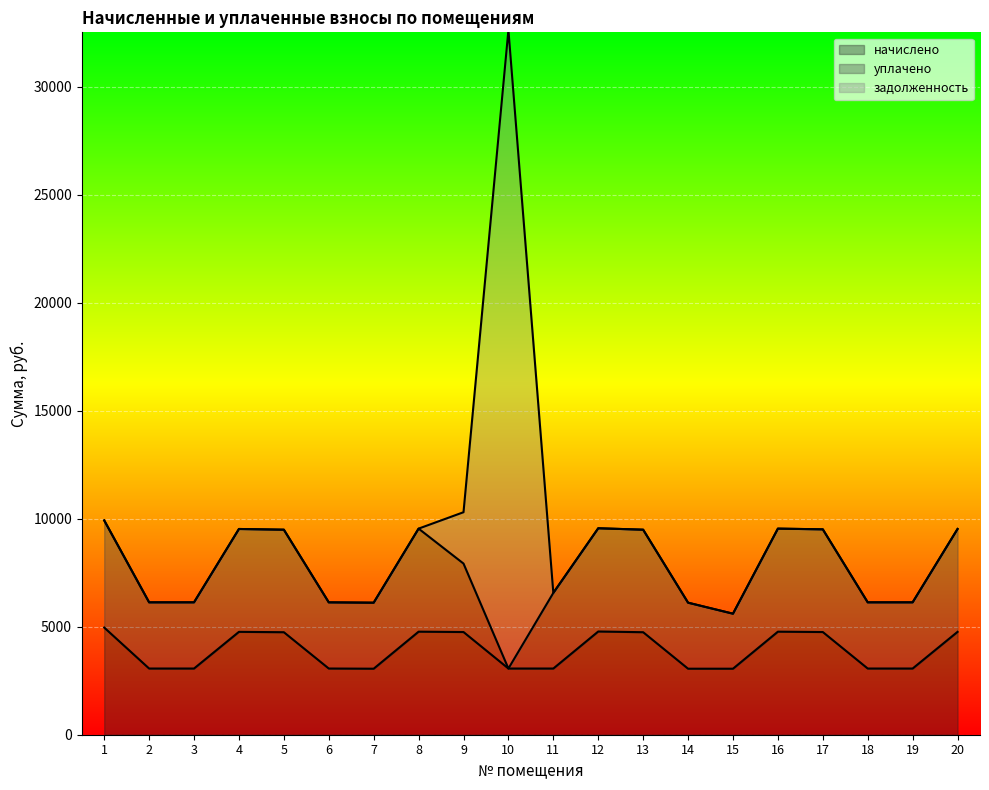

At which category does уплачено reach its first local peak?

4